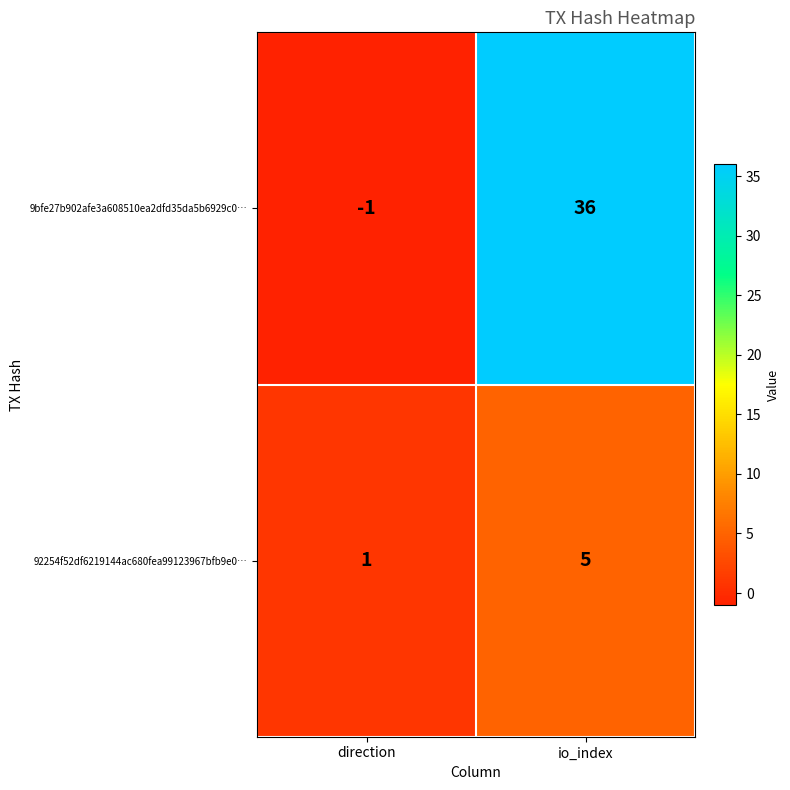

What is the greatest value displayed?

36